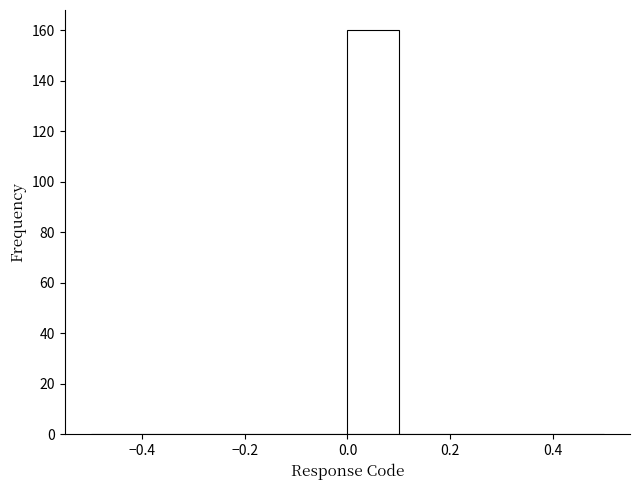

Which range on the x-axis has the tallest bar?

0.0 to 0.1